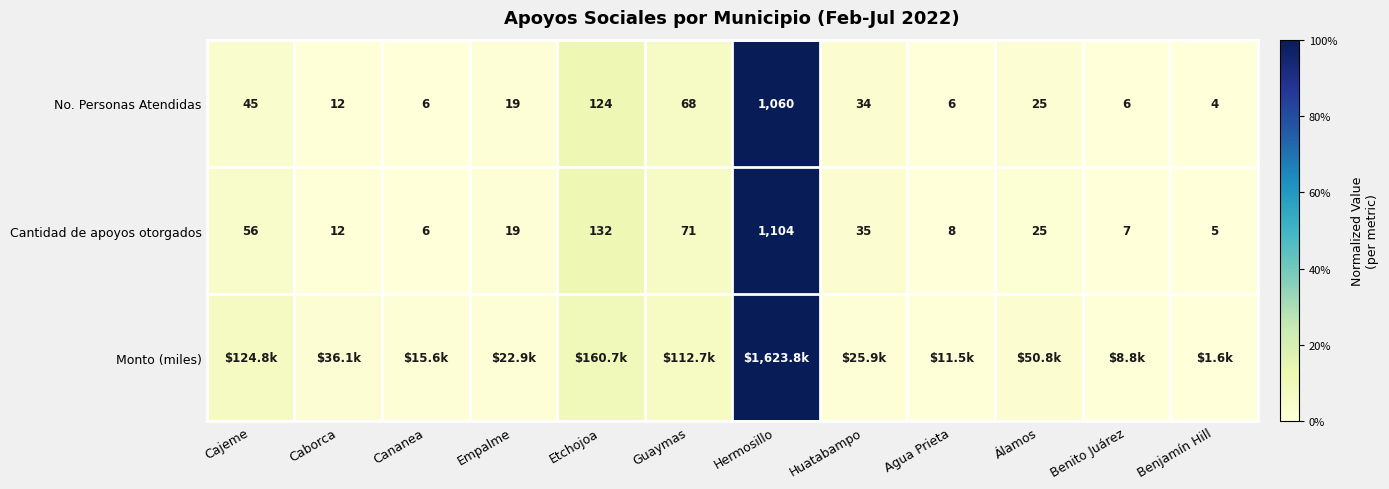

Where does the Cantidad de apoyos otorgados series first go above 25?

Cajeme